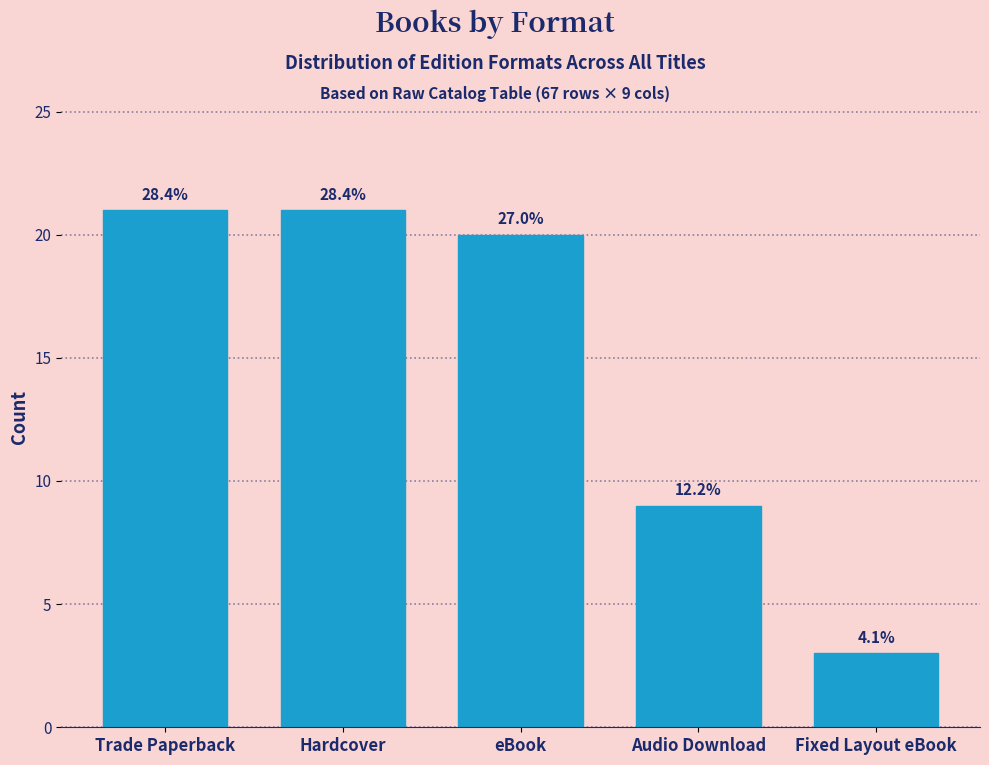

Does the chart contain any negative values?

No